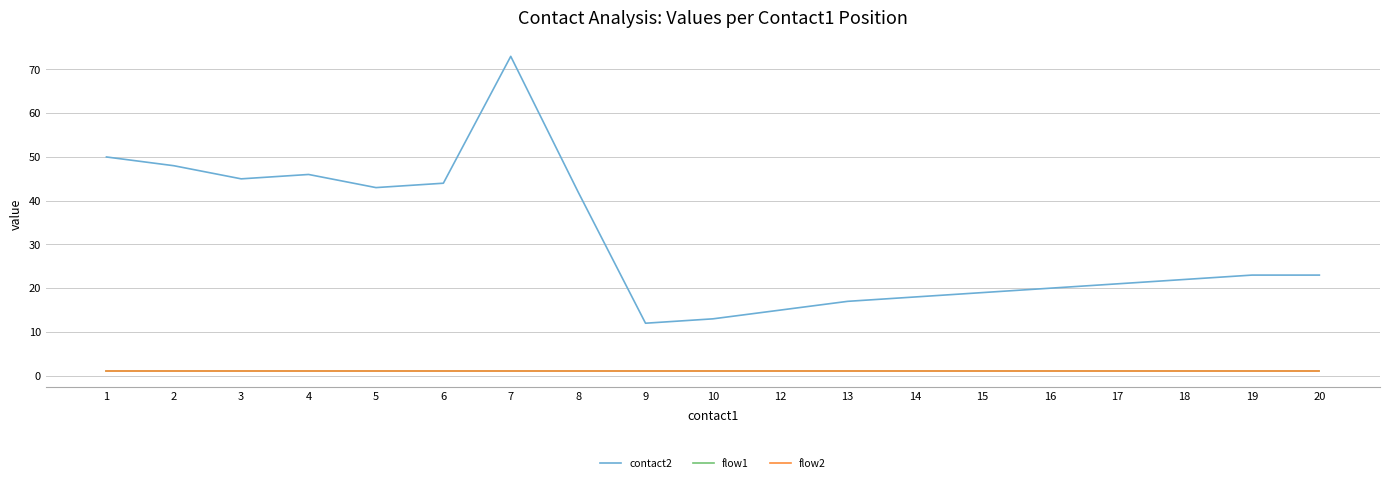

Reading left to right, extract all data points from this chart.

contact2: 1=50	2=48	3=45	4=46	5=43	6=44	7=73	8=42	9=12	10=13	12=15	13=17	14=18	15=19	16=20	17=21	18=22	19=23	20=23
flow1: 1=1	2=1	3=1	4=1	5=1	6=1	7=1	8=1	9=1	10=1	12=1	13=1	14=1	15=1	16=1	17=1	18=1	19=1	20=1
flow2: 1=1	2=1	3=1	4=1	5=1	6=1	7=1	8=1	9=1	10=1	12=1	13=1	14=1	15=1	16=1	17=1	18=1	19=1	20=1